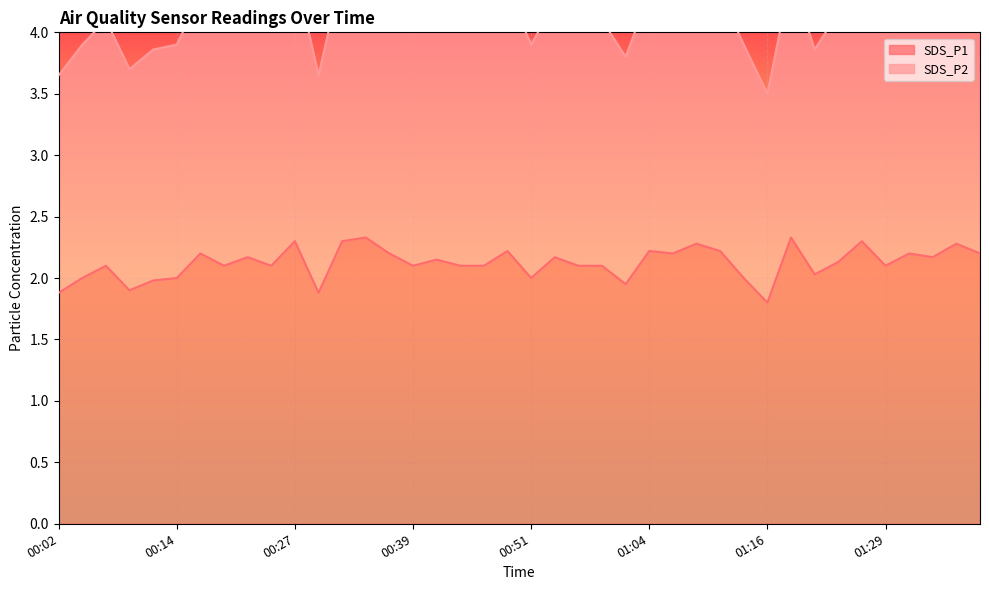

Reading left to right, what are all the values shown in this chart?

SDS_P1: 1.9	2.0	2.1	1.9	2.0	2.0	2.2	2.1	2.2	2.1	2.3	1.9	2.3	2.3	2.2	2.1	2.1	2.1	2.1	2.2	2.0	2.2	2.1	2.1	1.9	2.2	2.2	2.3	2.2	2.0	1.8	2.3	2.0	2.1	2.3	2.1	2.2	2.2	2.3	2.2
SDS_P2: 3.6	3.9	4.1	3.7	3.9	3.9	4.3	4.1	4.2	4.1	4.5	3.6	4.5	4.6	4.2	4.1	4.2	4.1	4.1	4.3	3.9	4.2	4.1	4.1	3.8	4.3	4.2	4.4	4.3	3.9	3.5	4.5	3.9	4.2	4.5	4.1	4.3	4.2	4.4	4.3